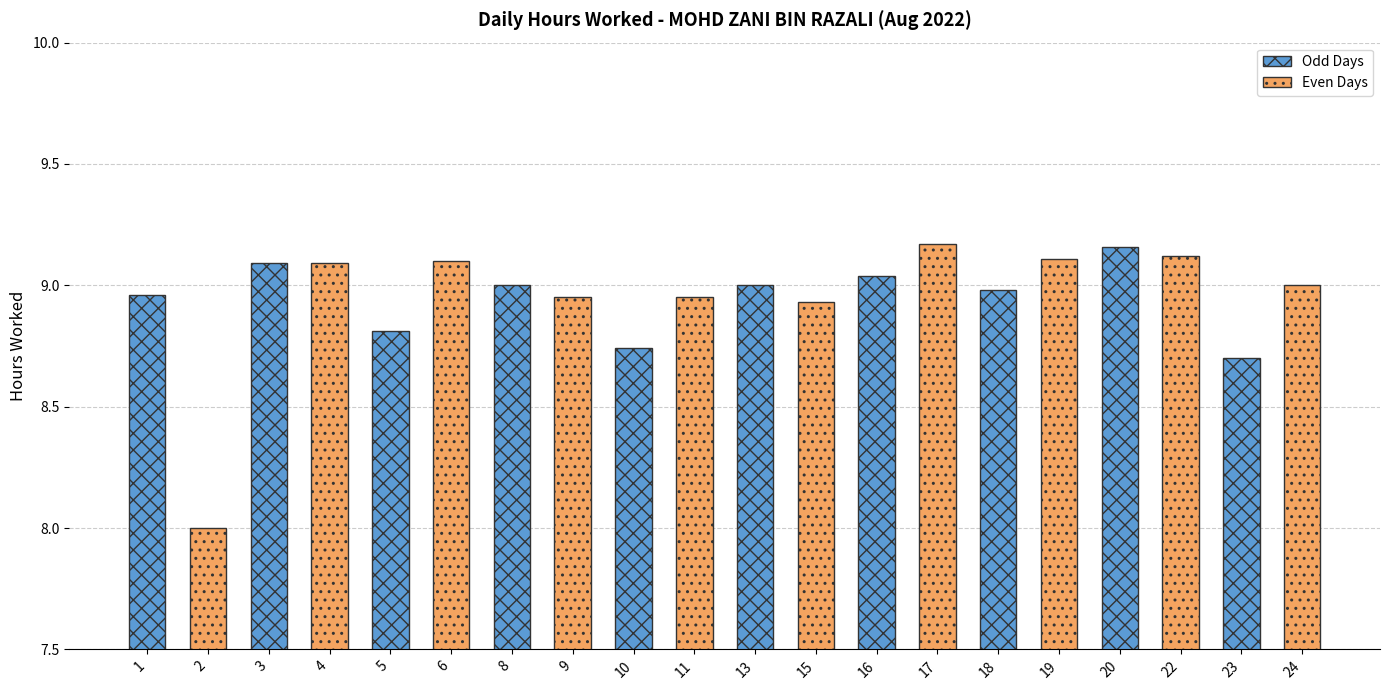

What is the average value?

8.9